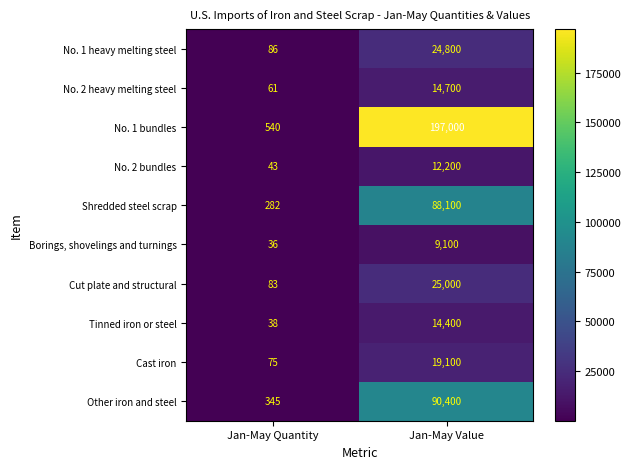

How many distinct data groups are displayed?

10